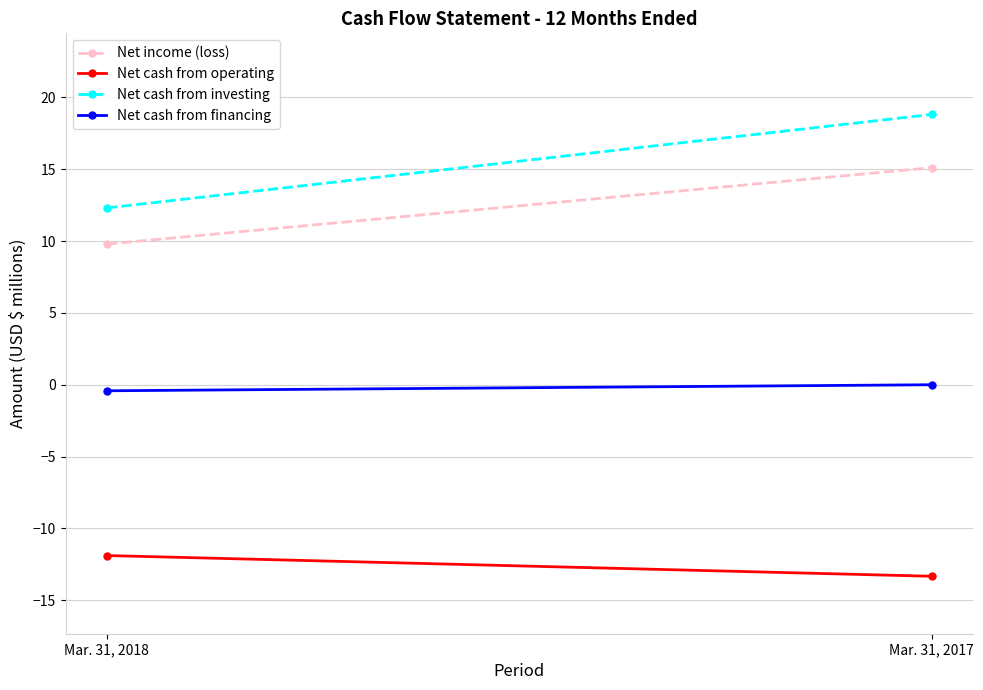

What is the difference between the highest and lowest values at Mar. 31, 2017?

32.1